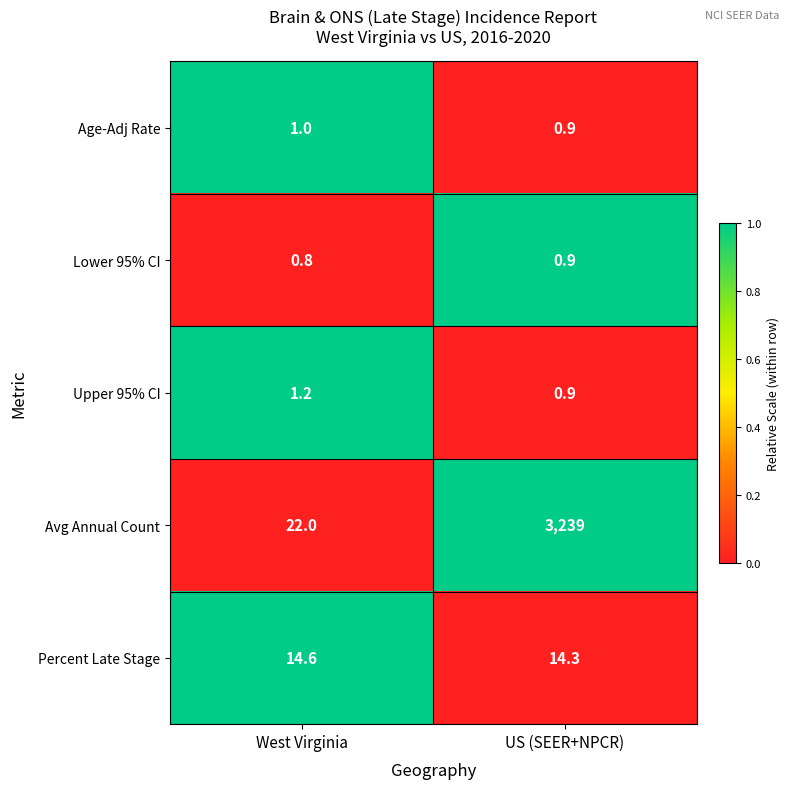

Which category has the lowest value across all series?

West Virginia